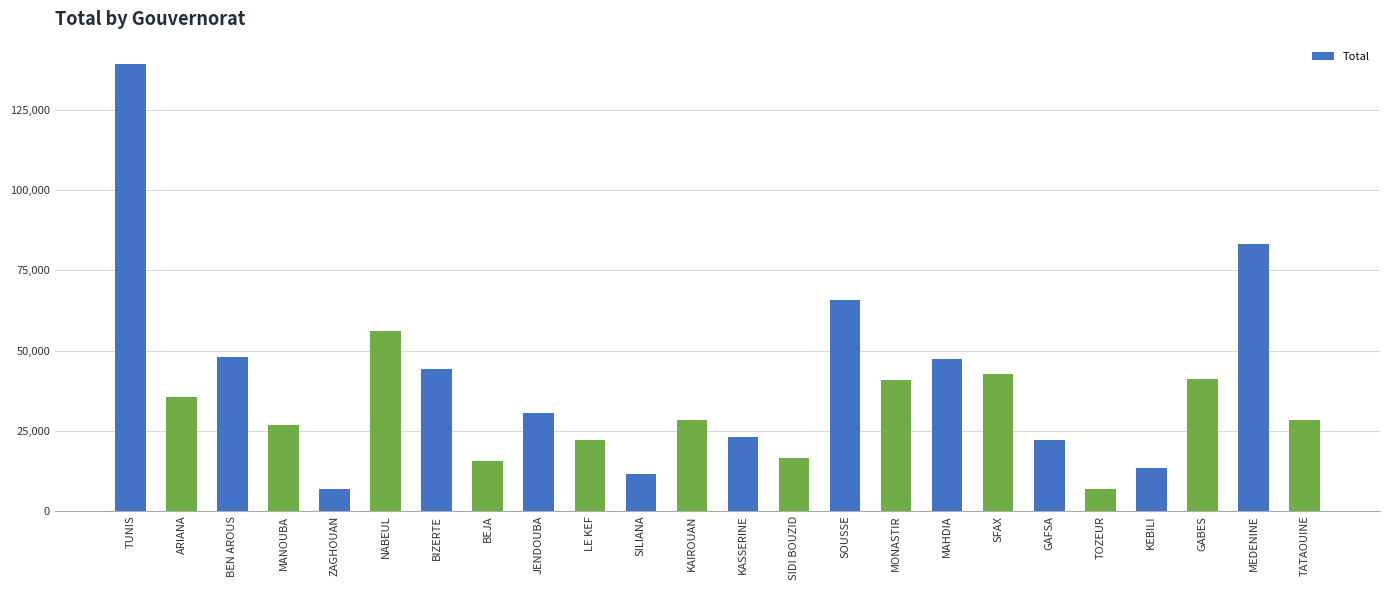

What is the greatest value displayed?

139336